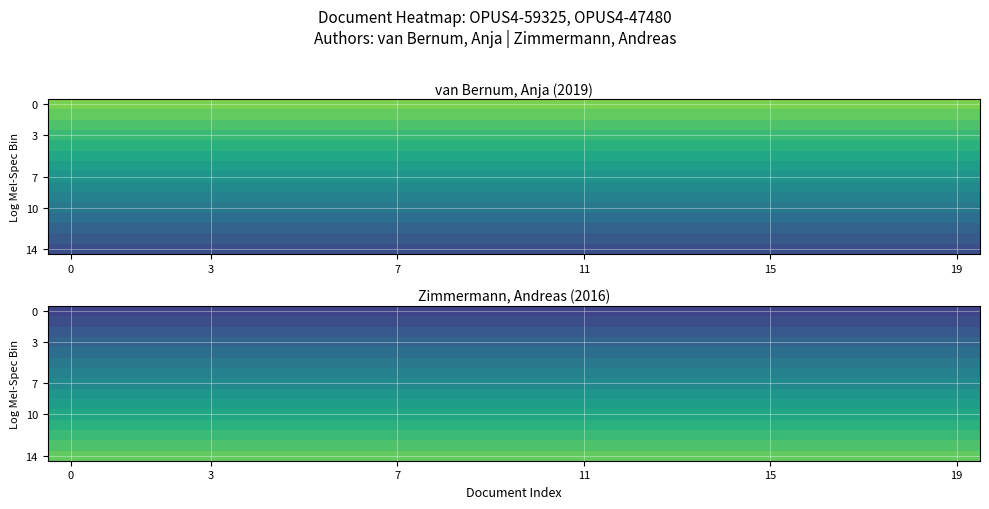

What value does the 14 series have at 3?

2018.8